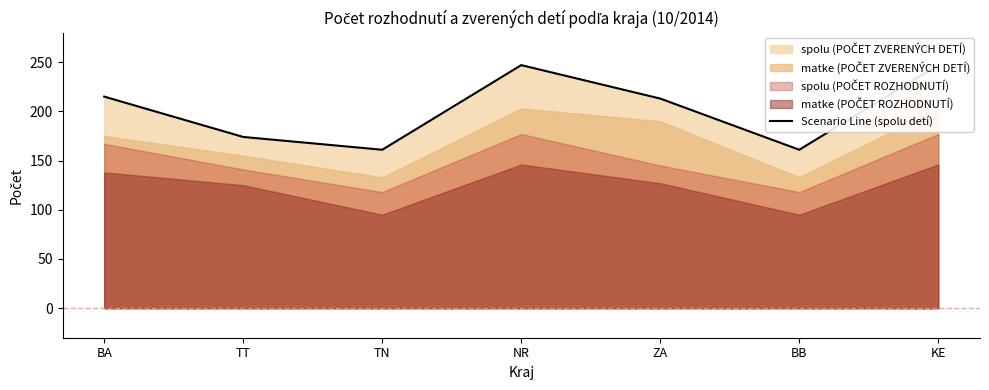

True or false: there are more than 2 points higher than both neighbors.

False